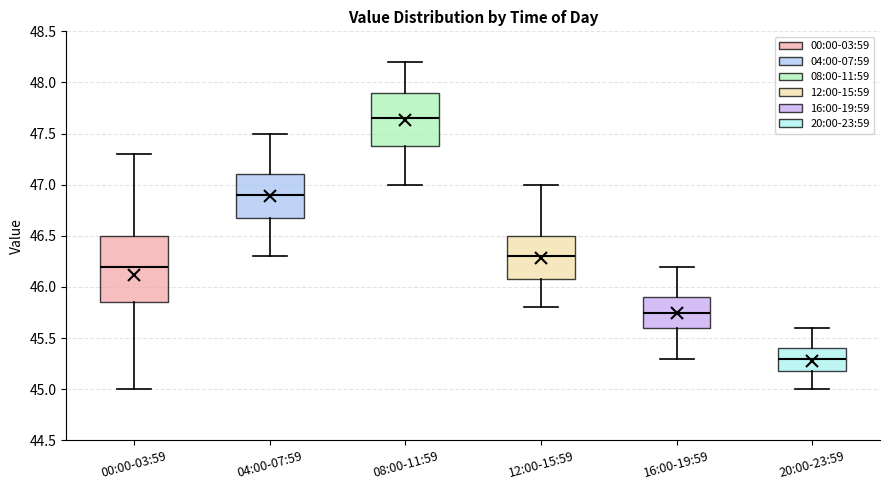

Where is the upper edge of the box for 12:00-15:59 on the y-axis? The values are not printed on the chart, so give them approximately, as read against the axis.

46.50